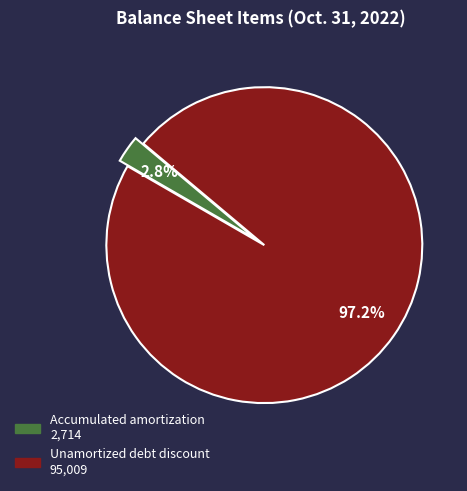

What percentage is the Accumulated amortization slice, to the nearest percent?

3%